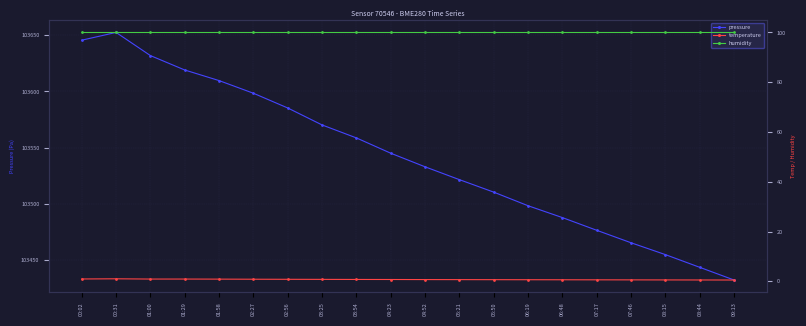

Reading left to right, what are all the values shown in this chart?

pressure: 103645.7	103652.6	103632.0	103619.2	103609.7	103598.4	103585.3	103570.2	103558.6	103545.0	103532.9	103521.4	103510.3	103498.2	103487.6	103476.3	103465.2	103454.6	103443.3	103432.0
temperature: 0.9	1.0	0.9	0.9	0.9	0.8	0.8	0.8	0.8	0.7	0.7	0.7	0.7	0.7	0.6	0.6	0.6	0.6	0.6	0.5
humidity: 100.0	100.0	100.0	100.0	100.0	100.0	100.0	100.0	100.0	100.0	100.0	100.0	100.0	100.0	100.0	100.0	100.0	100.0	100.0	100.0